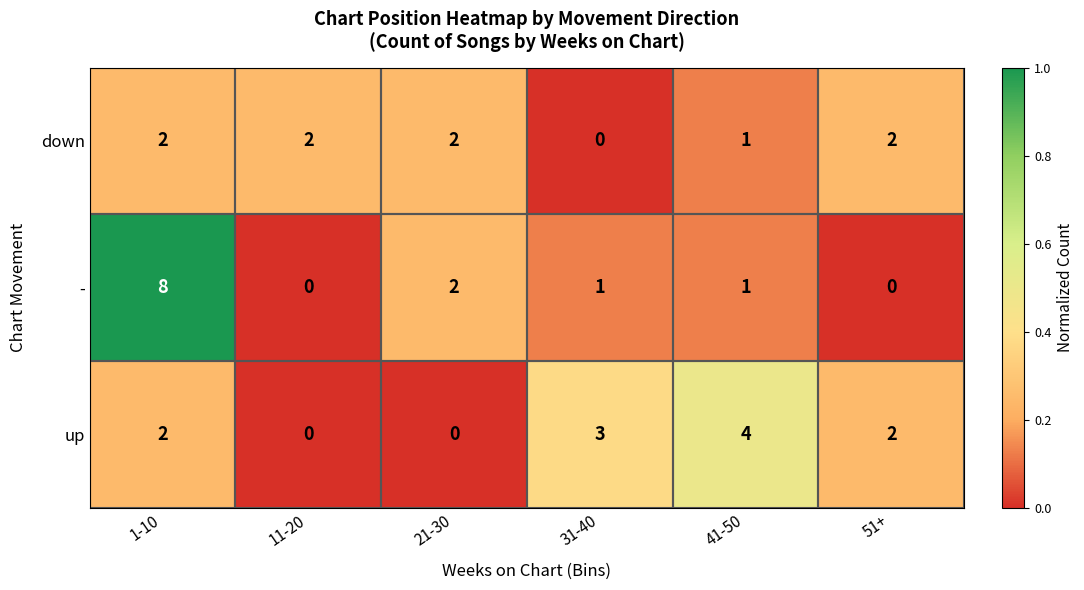

Which series has the largest range (max minus min)?

-